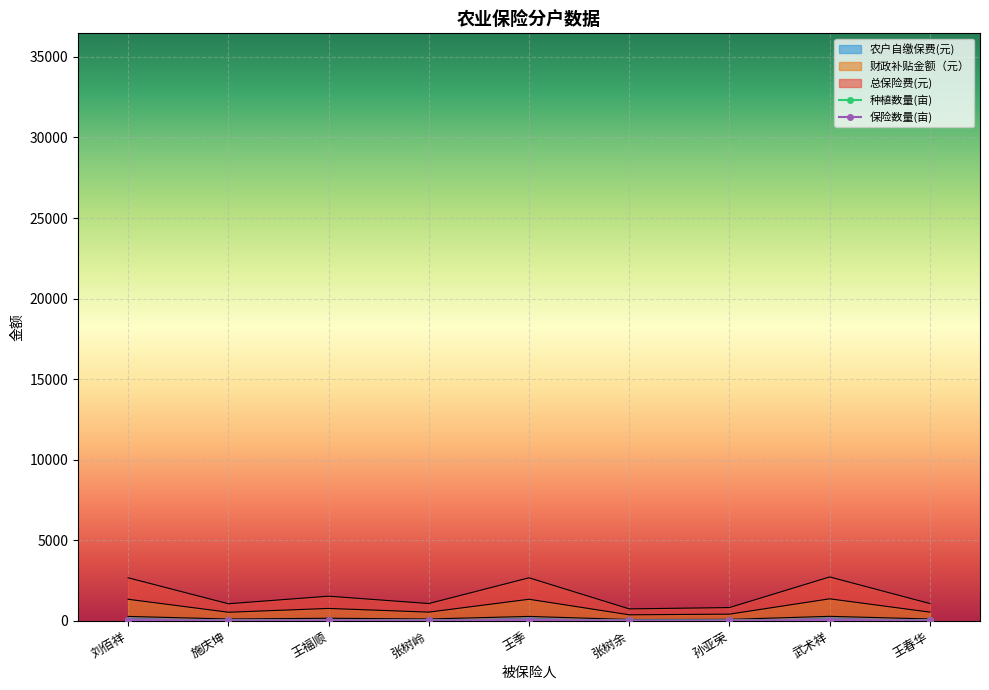

Which series has the widest spread of values?

总保险费(元)